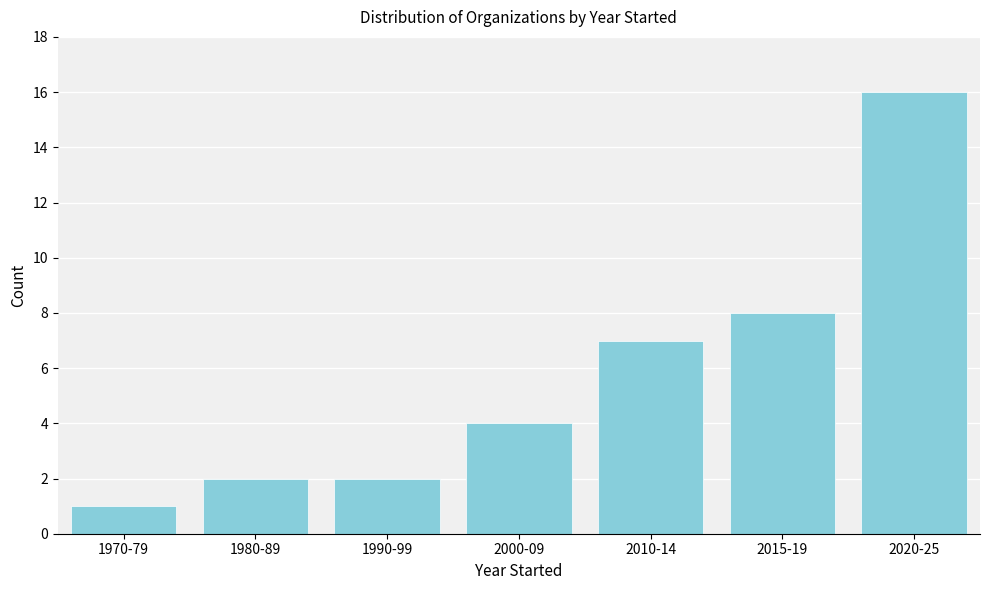

Reading left to right, what are all the values shown in this chart?

1970-79=1	1980-89=2	1990-99=2	2000-09=4	2010-14=7	2015-19=8	2020-25=16